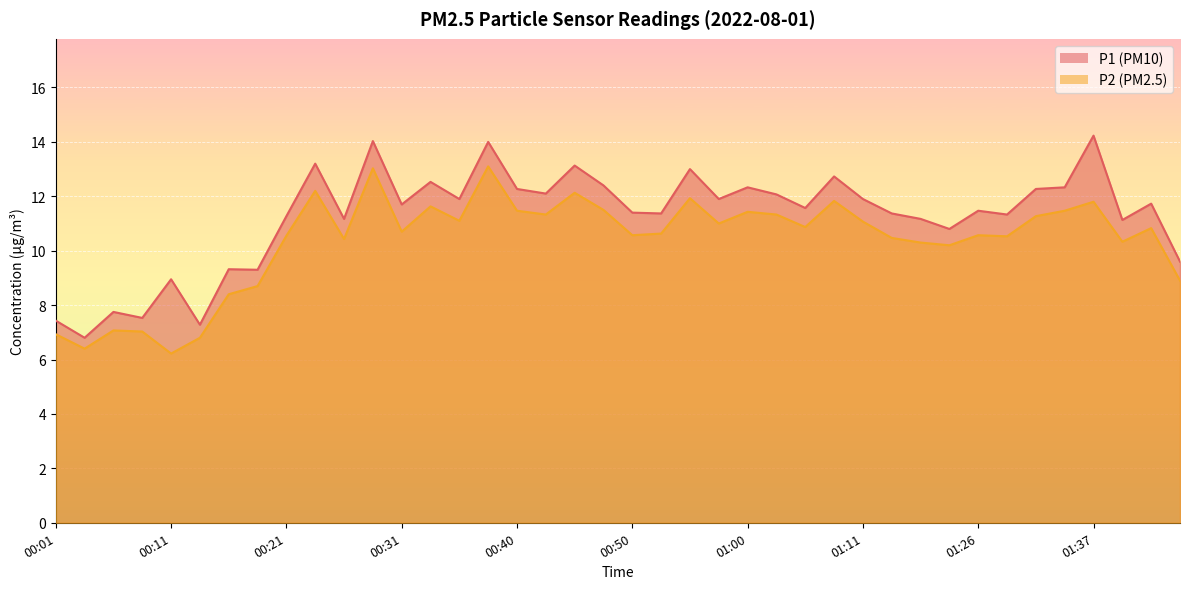

True or false: P2 has a value of 15.0 at 00:31.

False